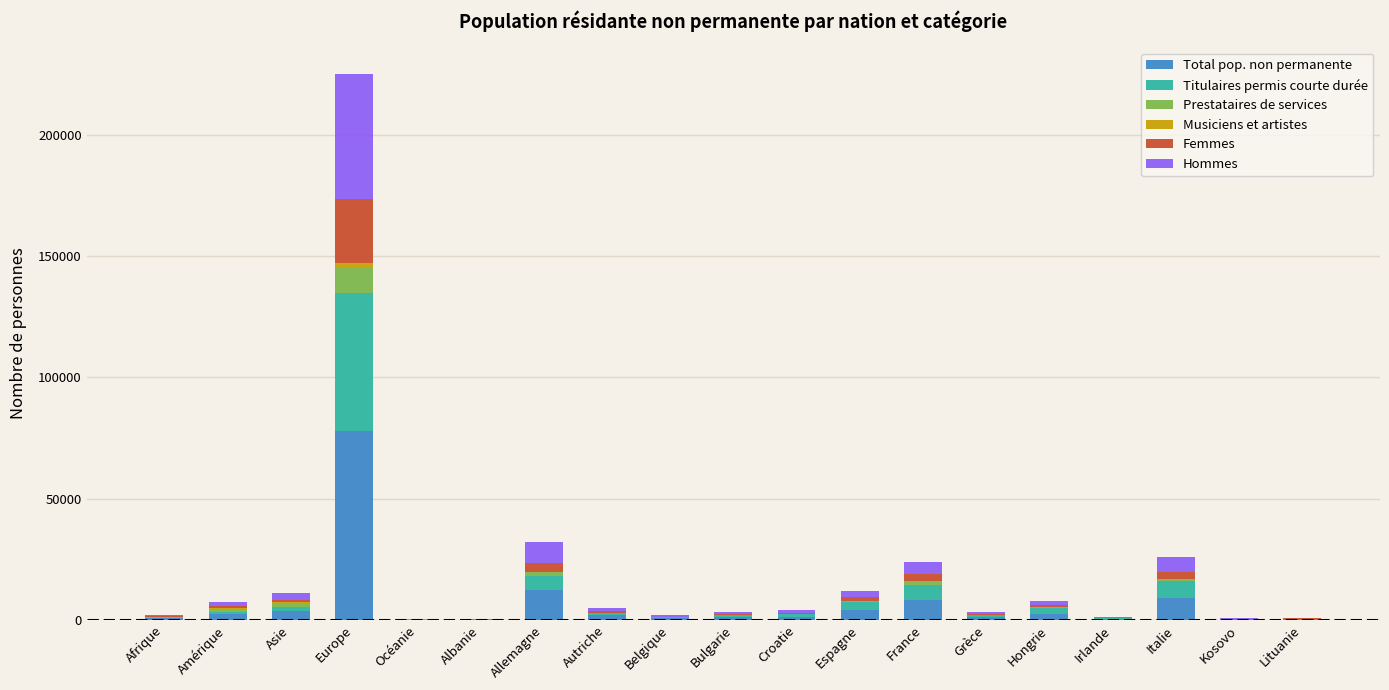

At which category is the sum across all series the highest?

Europe